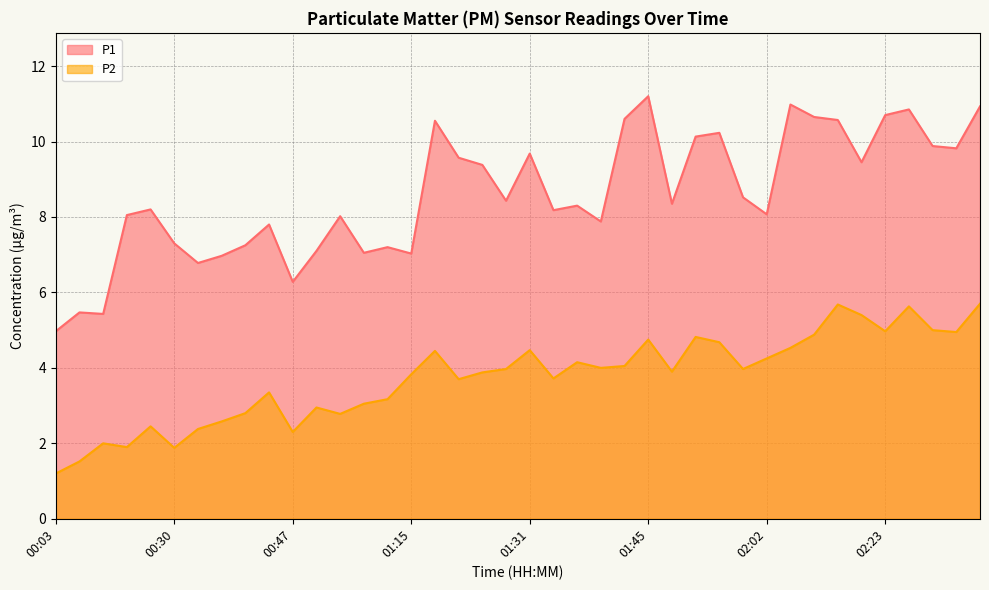

What is the minimum value shown in the chart?

1.2